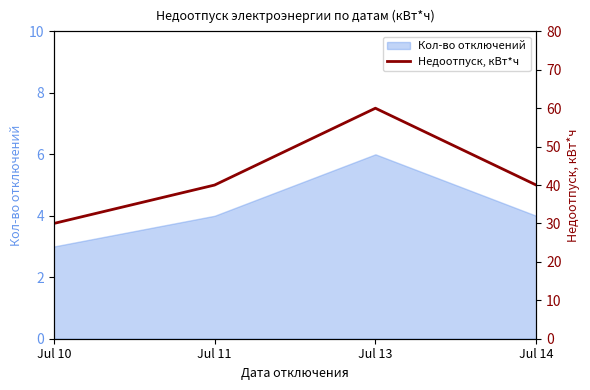

What value does the data have at Jul 11?

40